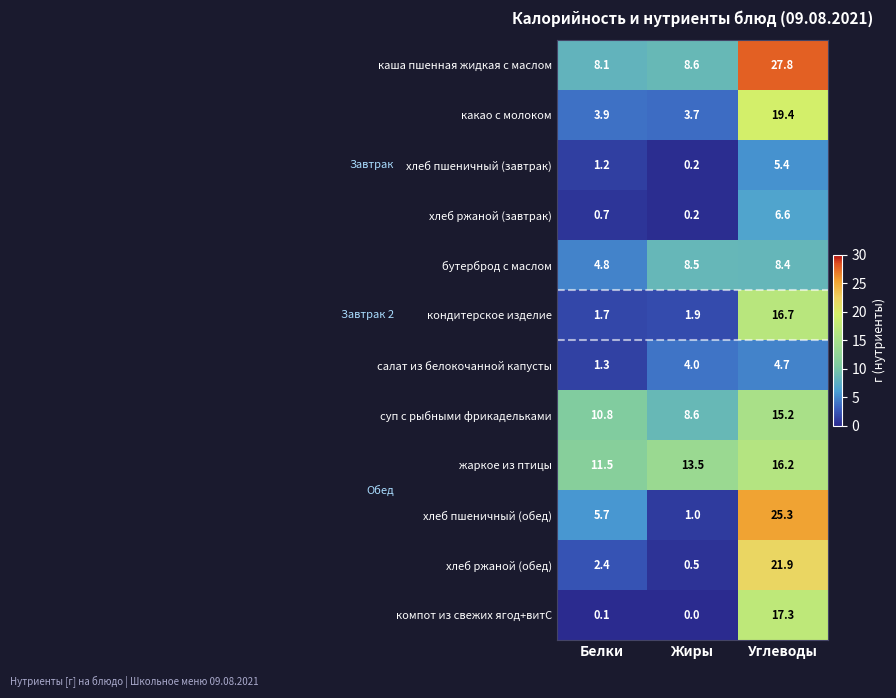

Which series has the widest spread of values?

хлеб пшеничный (обед)